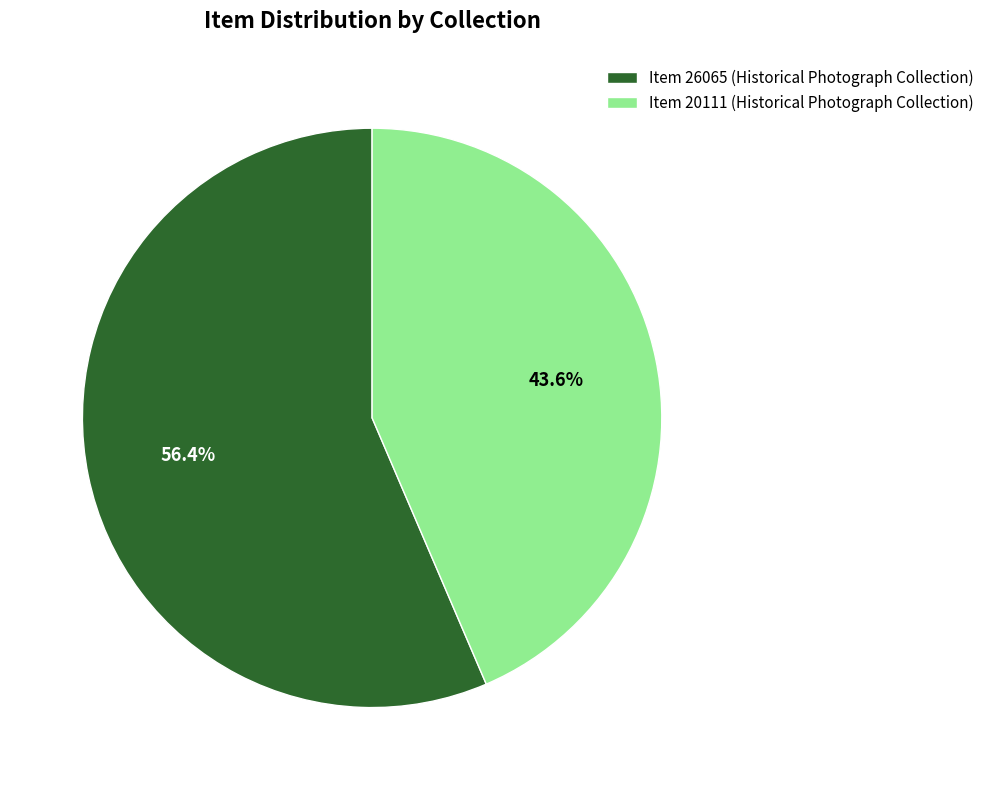

What percentage is the Item 20111 (Historical Photograph Collection) slice, to the nearest percent?

44%